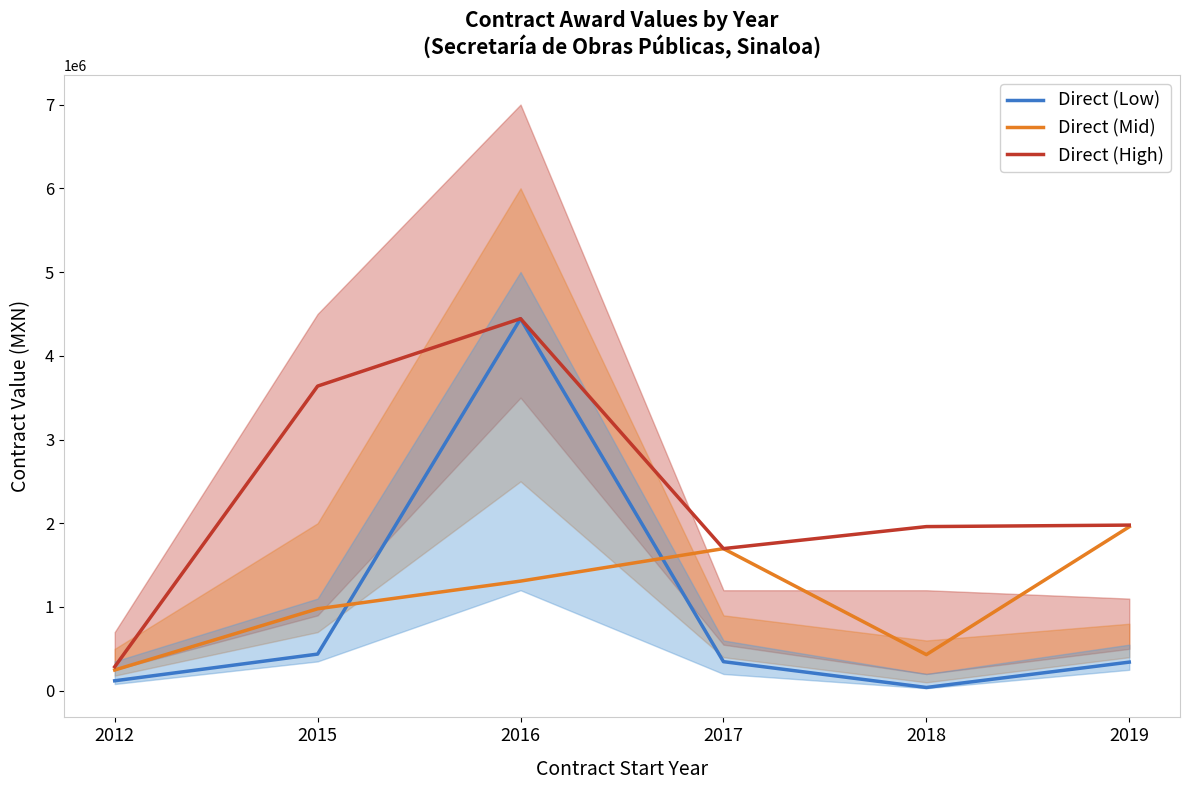

List the series in order of their peak value, highest first.

Direct (Low), Direct (High), Direct (Mid)